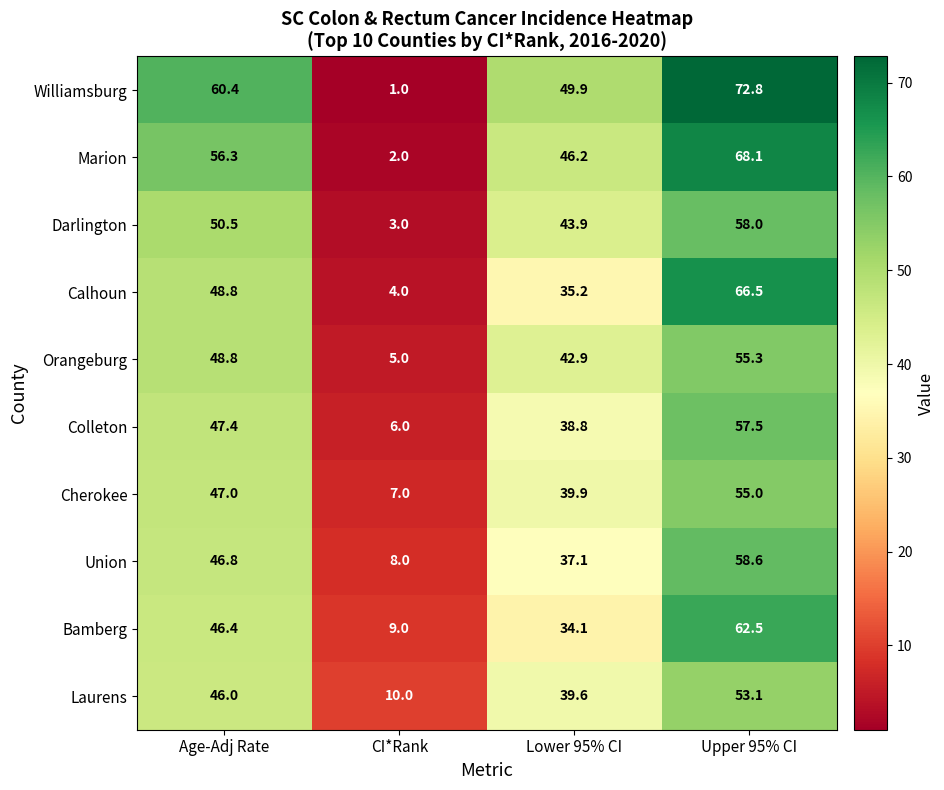

What is the sum of the Marion values at Age-Adj Rate and Upper 95% CI?

124.4